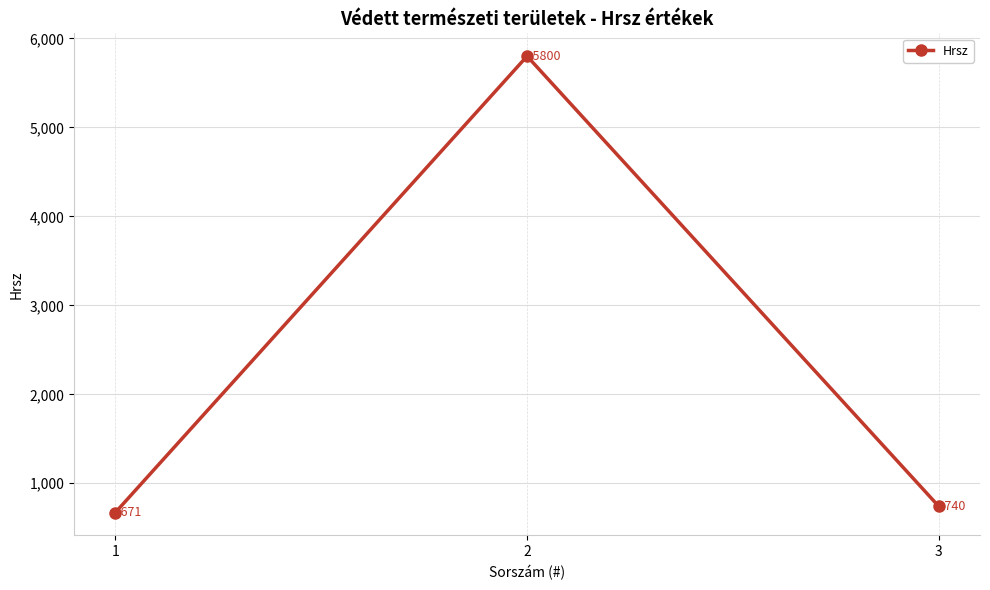

What is the change in value from 2 to 3?

-5060